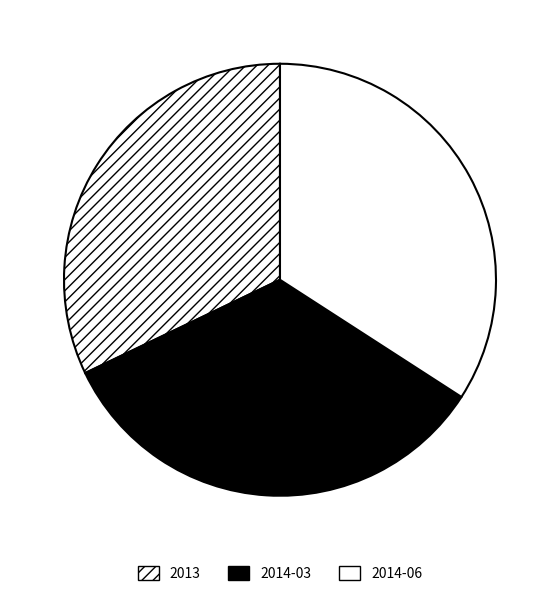

Is the sum of 2013 and 2014-03 greater than half?

Yes